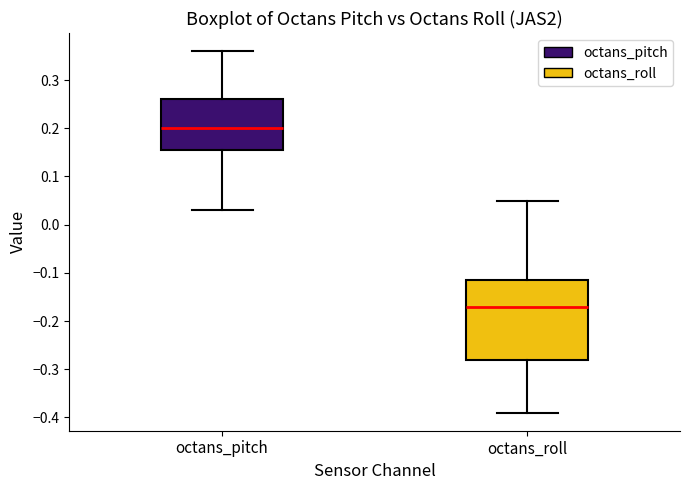

Which box has the lowest median line?

octans_roll